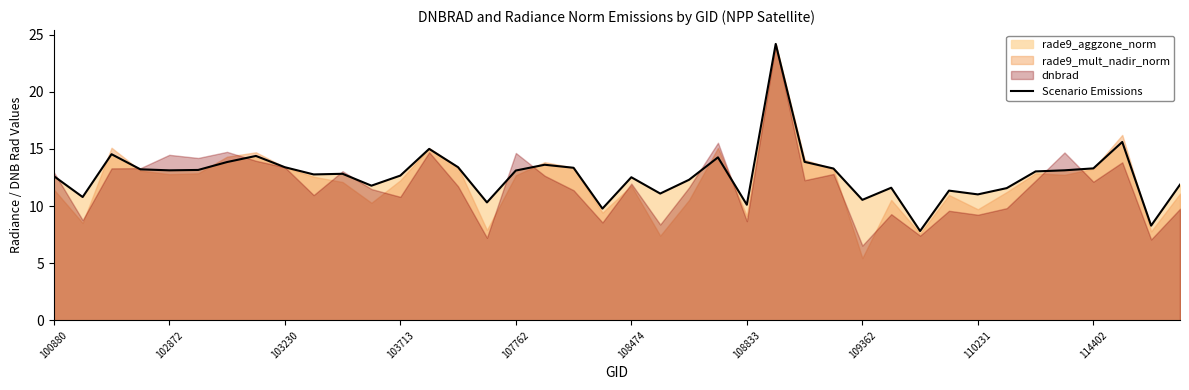

Is it true that Scenario Emissions equals 12.7 at 103713?

True